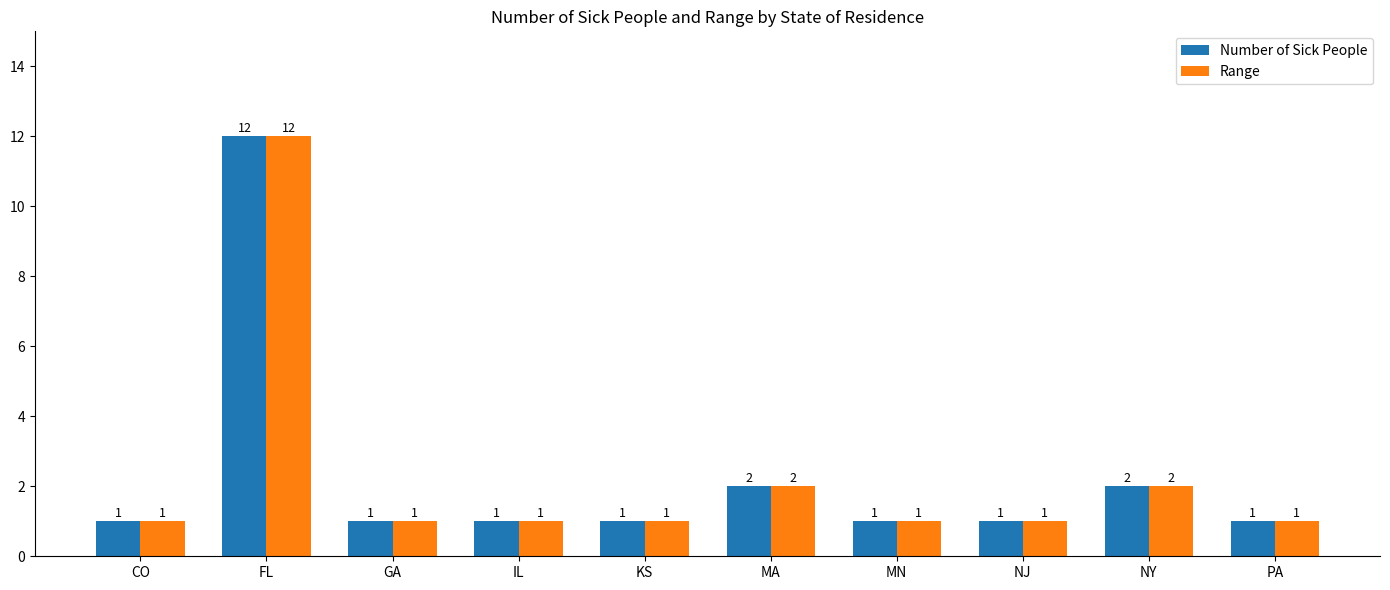

Reading right to left, list all the values displayed in this chart.

Number of Sick People: PA=1	NY=2	NJ=1	MN=1	MA=2	KS=1	IL=1	GA=1	FL=12	CO=1
Range: PA=1	NY=2	NJ=1	MN=1	MA=2	KS=1	IL=1	GA=1	FL=12	CO=1